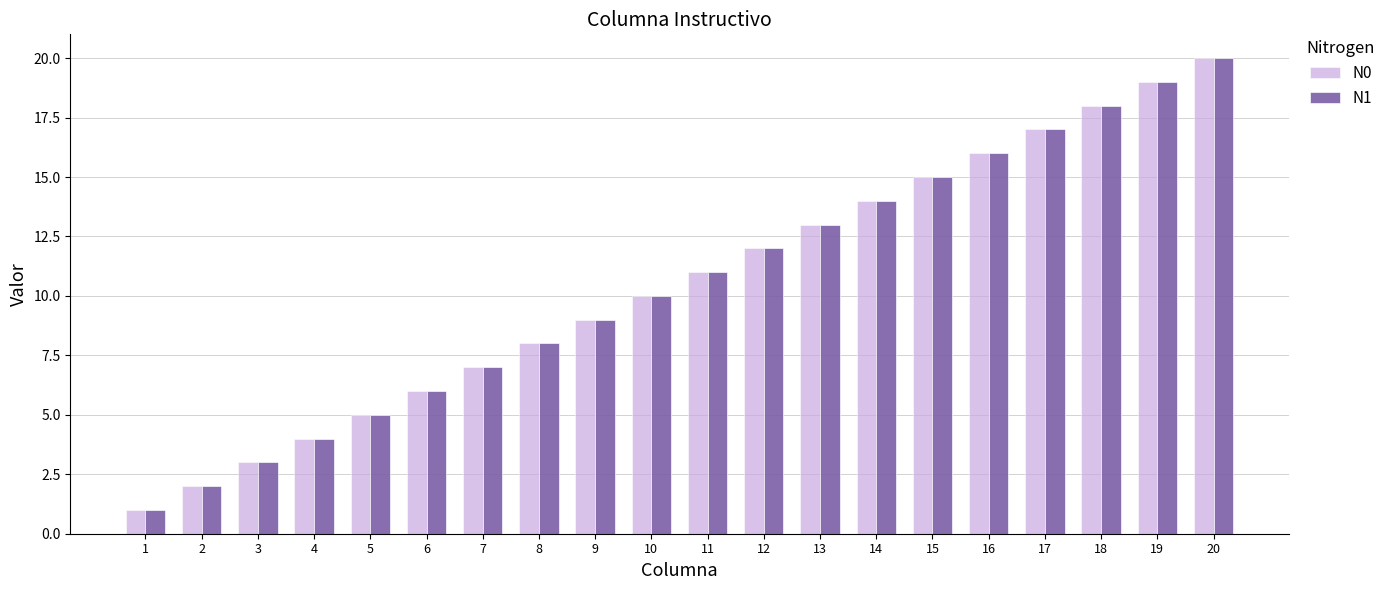

Reading left to right, extract all data points from this chart.

N0: 1	2	3	4	5	6	7	8	9	10	11	12	13	14	15	16	17	18	19	20
N1: 1	2	3	4	5	6	7	8	9	10	11	12	13	14	15	16	17	18	19	20